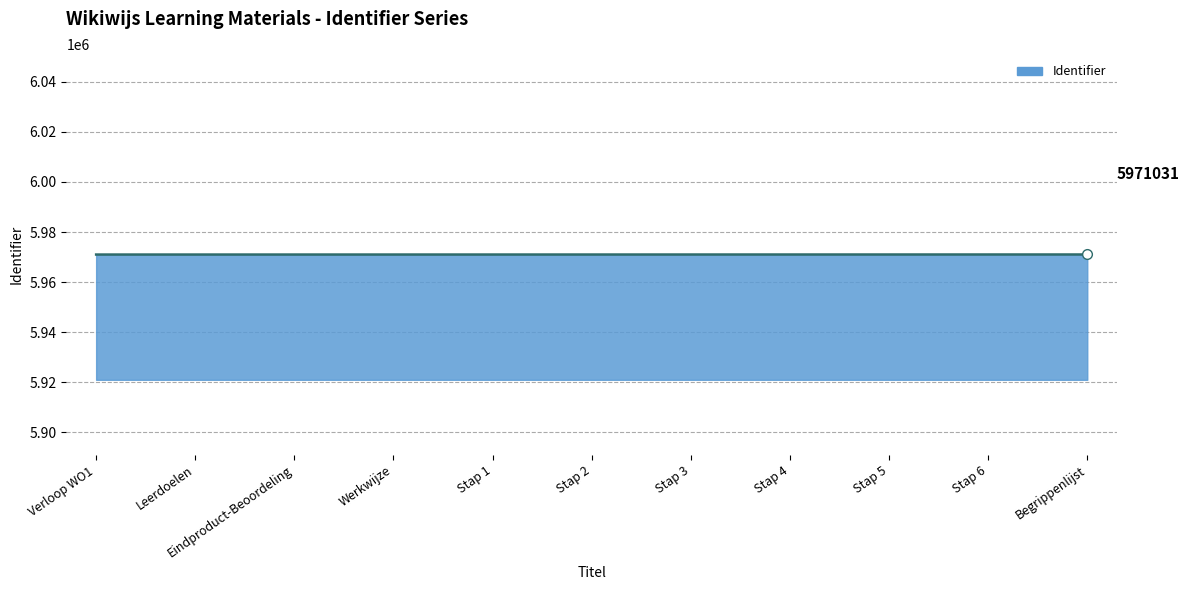

What is the minimum value shown in the chart?

5971006